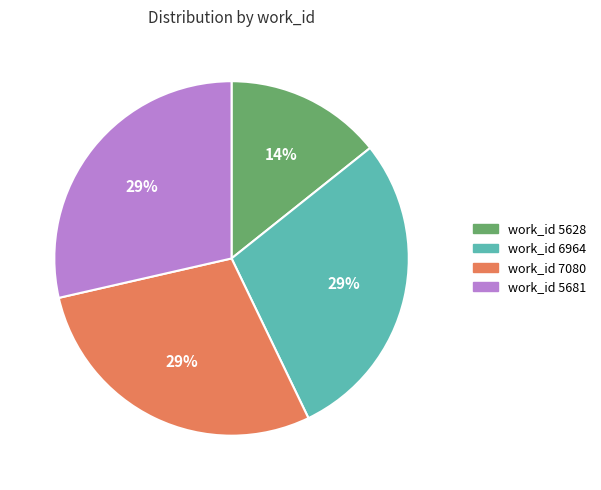

Between work_id 5628 and work_id 6964, which is larger?

work_id 6964